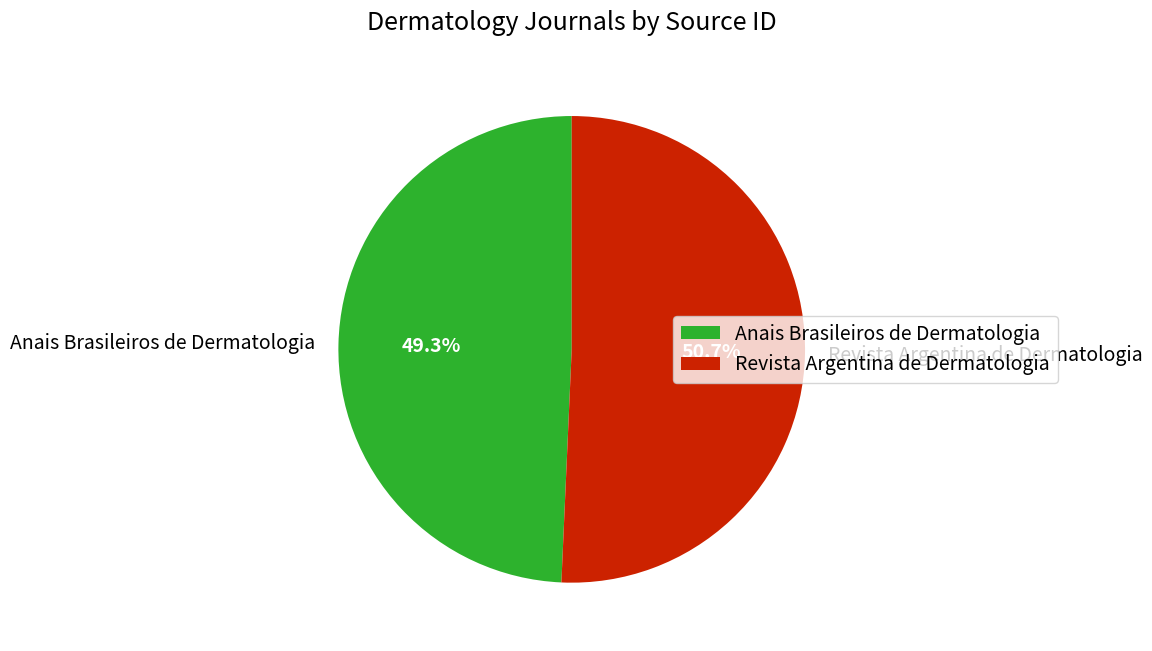

Between Revista Argentina de Dermatologia and Anais Brasileiros de Dermatologia, which is larger?

Revista Argentina de Dermatologia